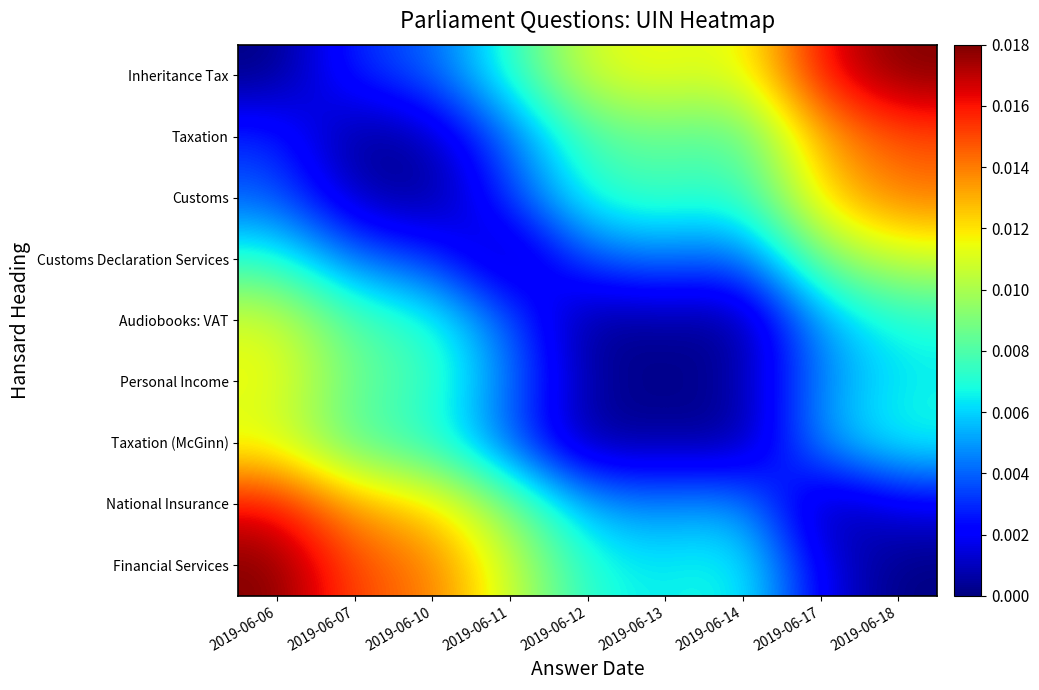

At how many categories does at least one series exceed 0?

9